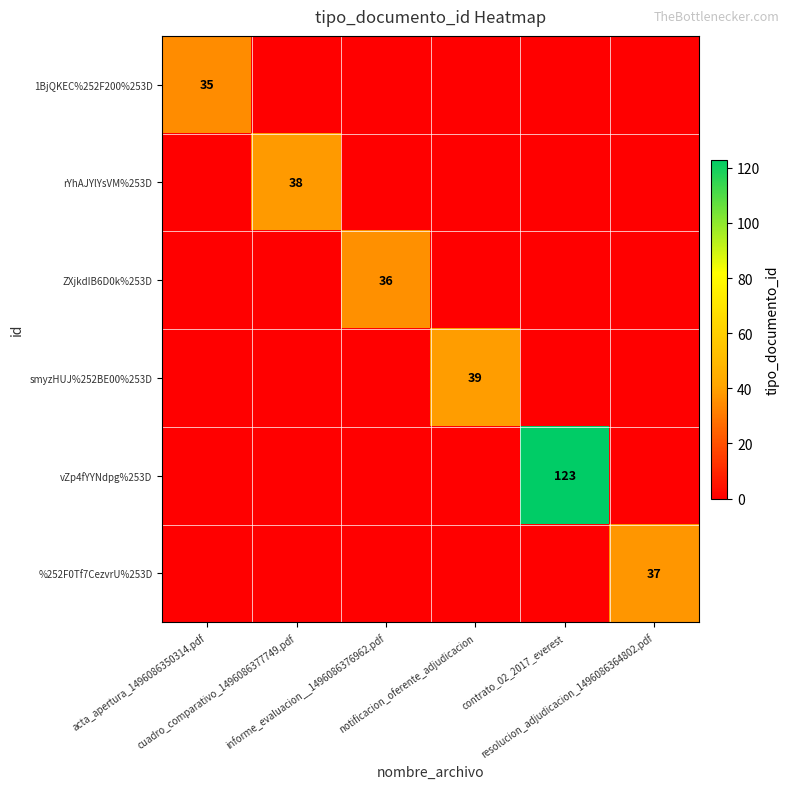

At which category is the sum across all series the highest?

contrato_02_2017_everest